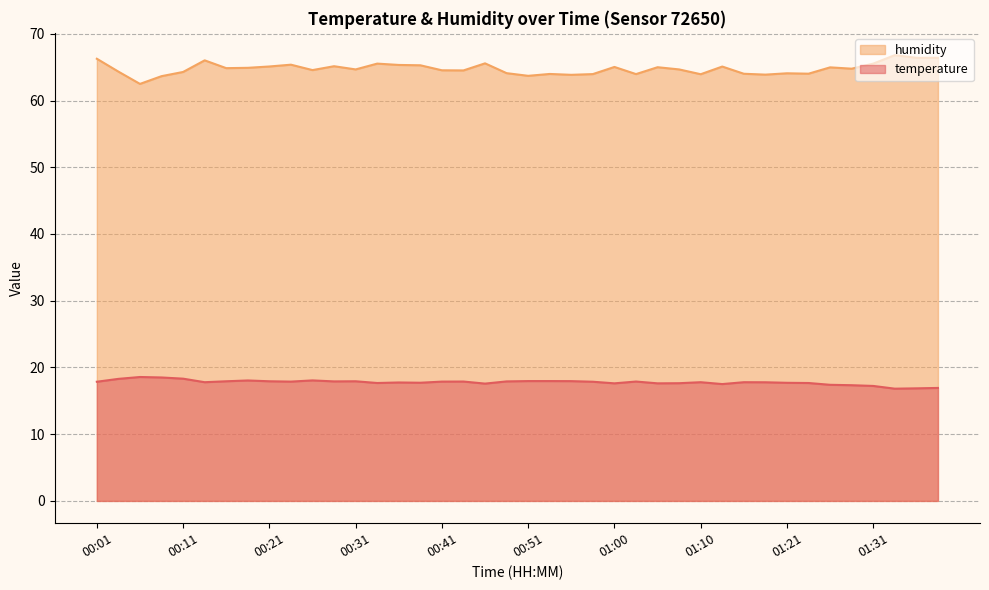

Where is the first local maximum for temperature?

00:06